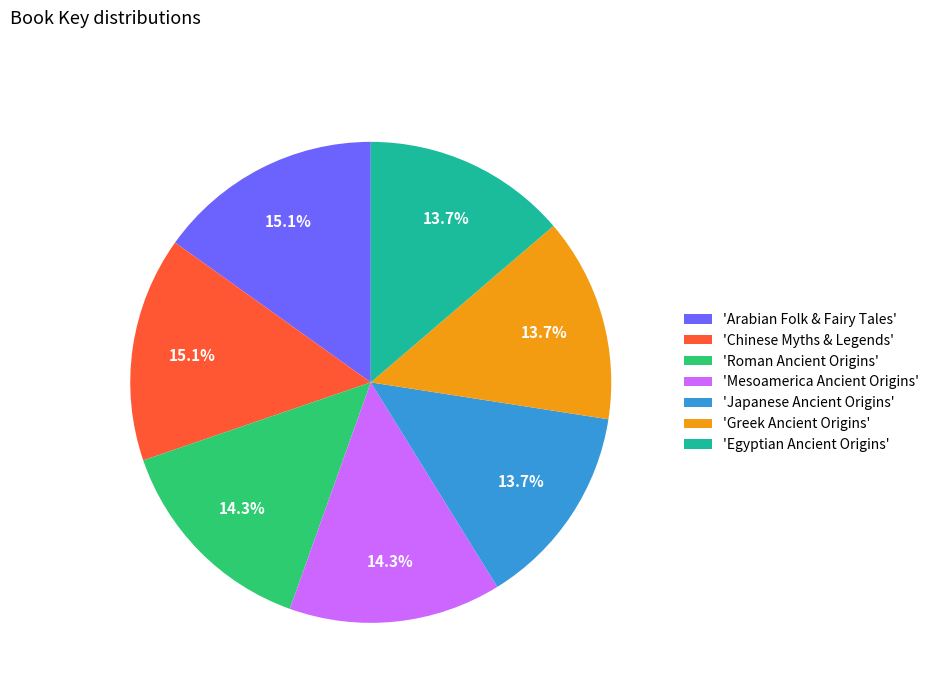

Which has a higher value, 'Arabian Folk & Fairy Tales' or 'Mesoamerica Ancient Origins'?

'Arabian Folk & Fairy Tales'